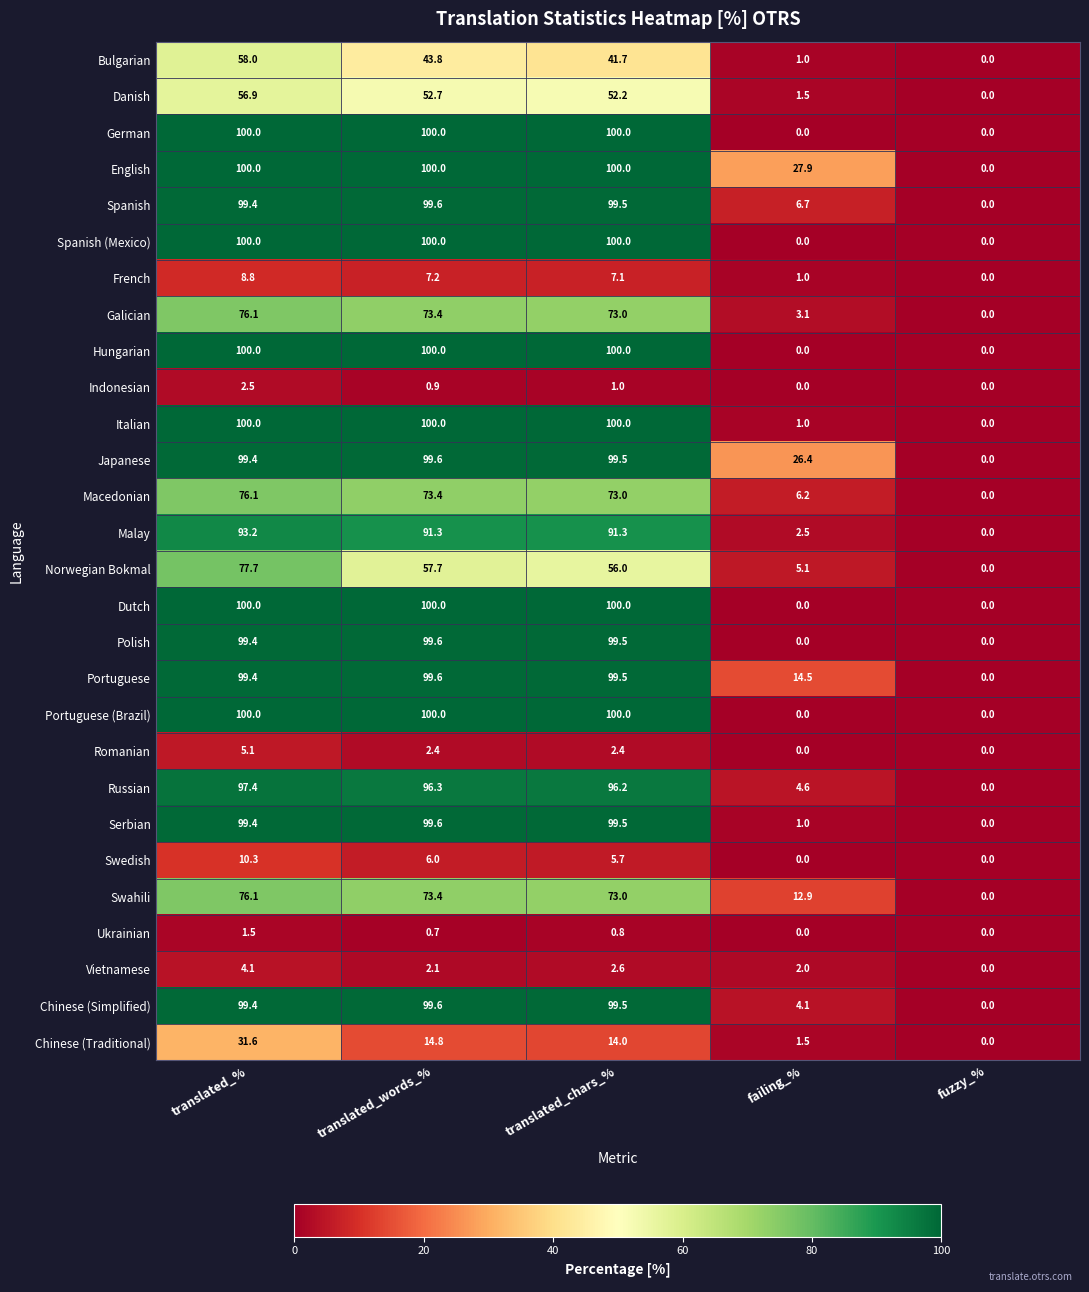

Rank the categories by Chinese (Simplified) value from lowest to highest.

fuzzy_%, failing_%, translated_%, translated_chars_%, translated_words_%